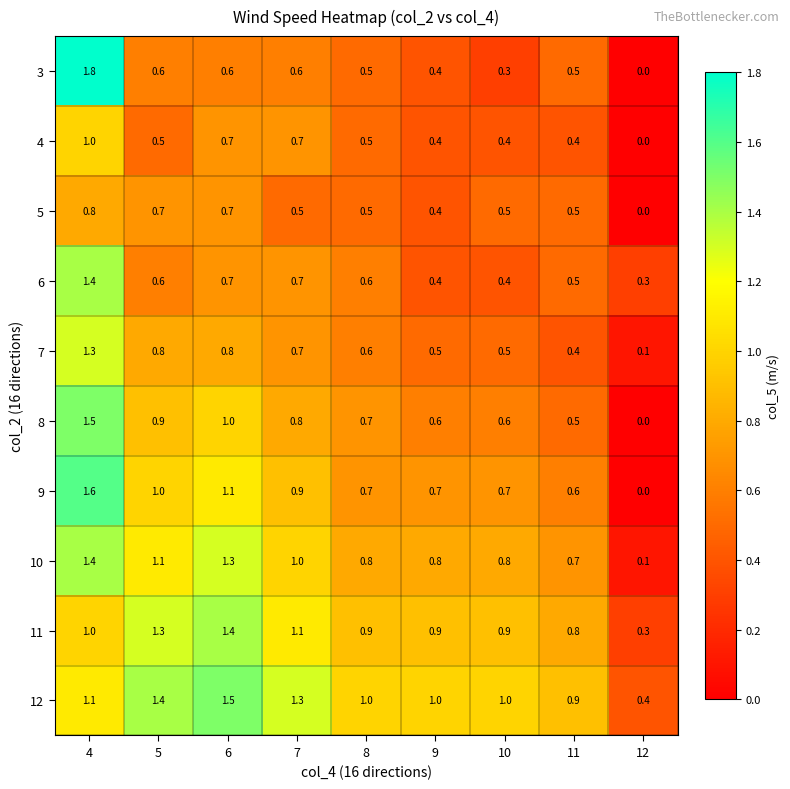

True or false: 11 has a value of 0.9 at 8.

True